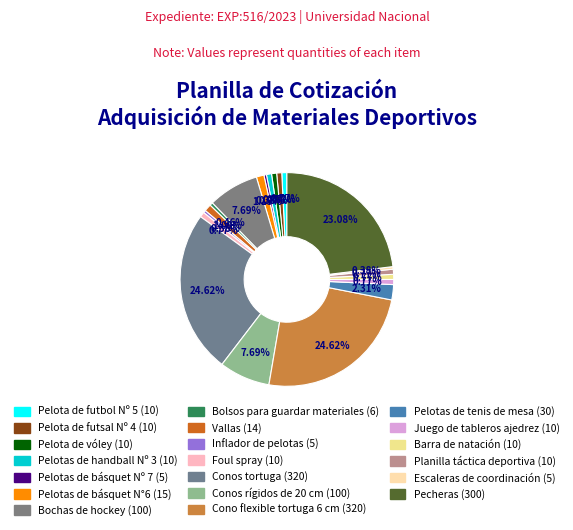

How many segments does this pie chart have?

20